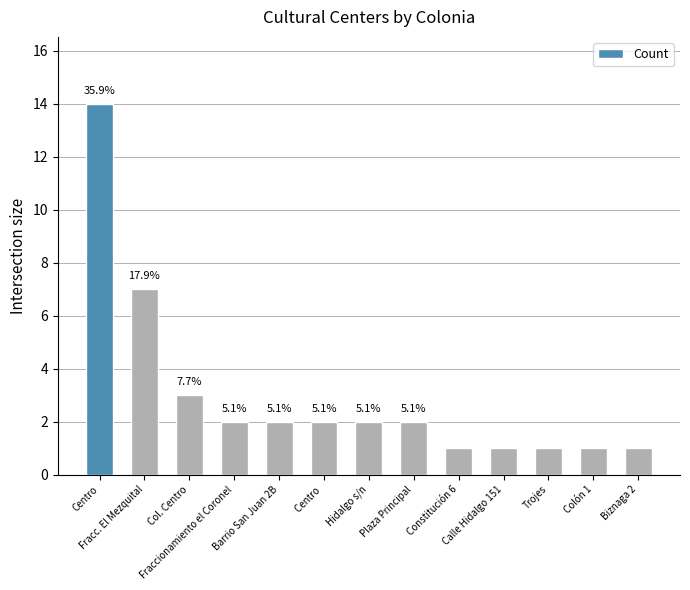

The value at Fracc. El Mezquital is 12. True or false?

False